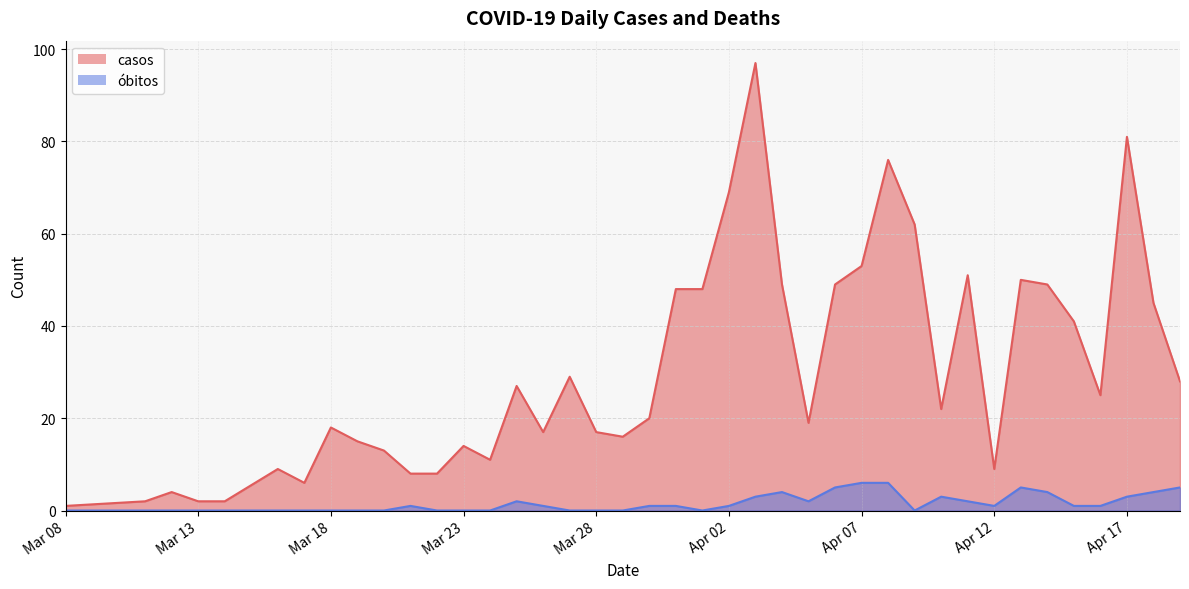

Where is obitos nearest to the value 3?

2020-04-03